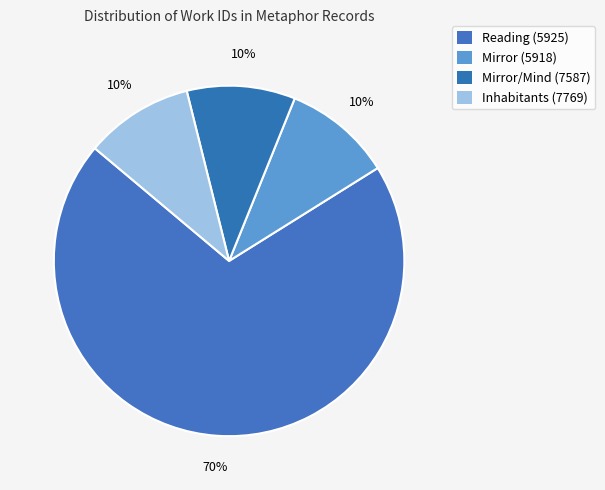

Approximately how many times larger is the value at Reading (5925) compared to Mirror (5918)?

7.0